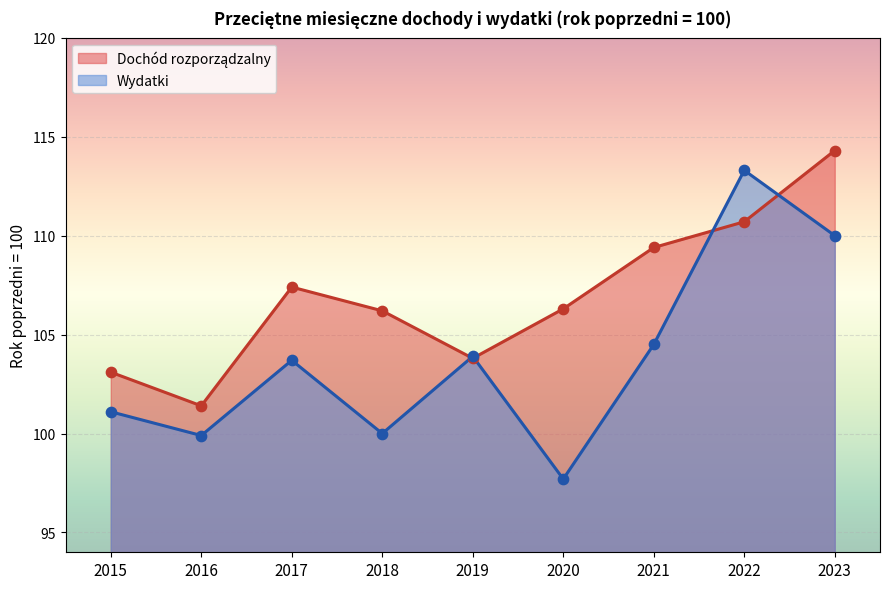

Which series reaches the maximum Y coordinate?

Dochód rozporządzalny